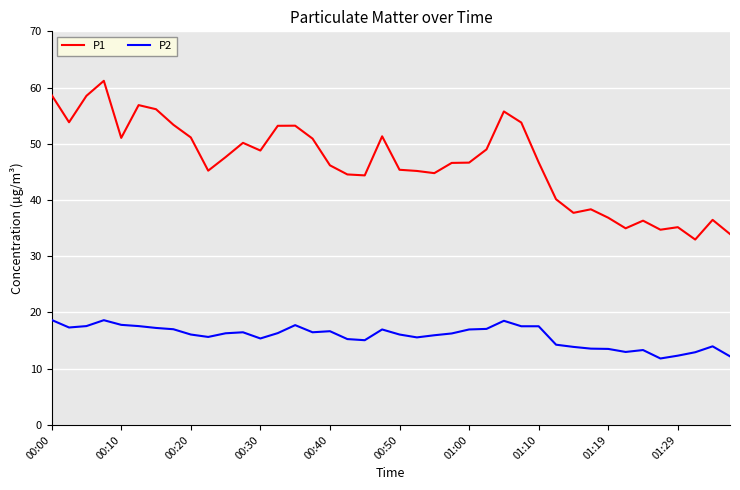

Which series has the widest spread of values?

P1